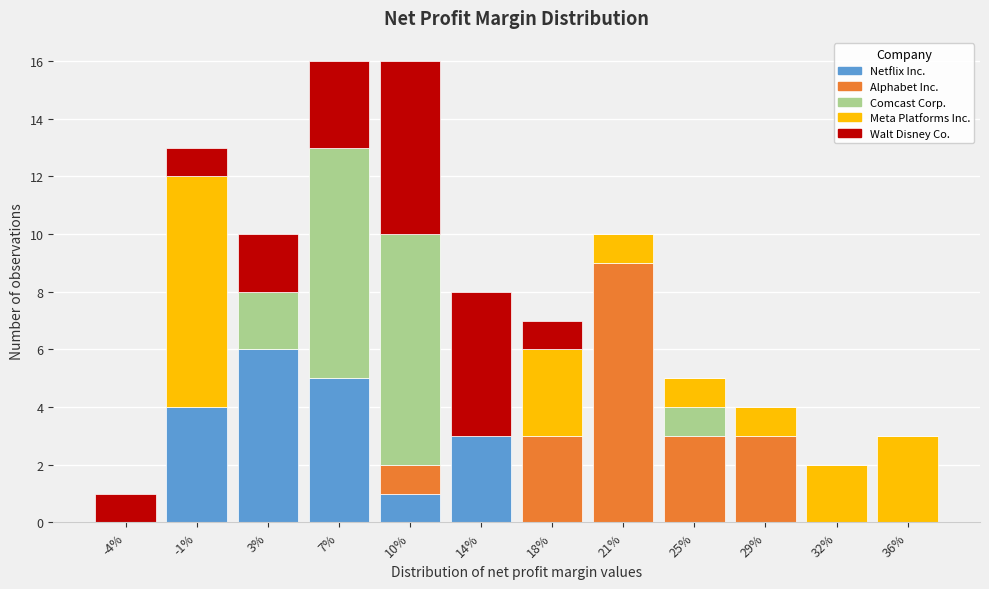

What is the total value across all series at 10%?

16